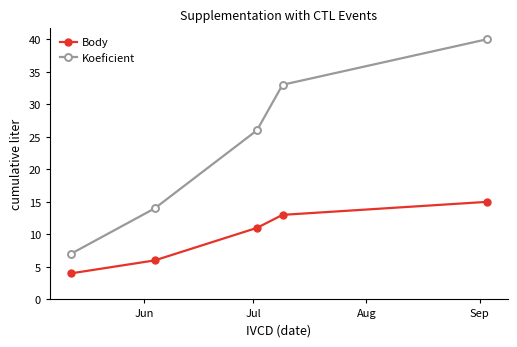

Rank the series by their average value, from lowest to highest.

Body, Koeficient